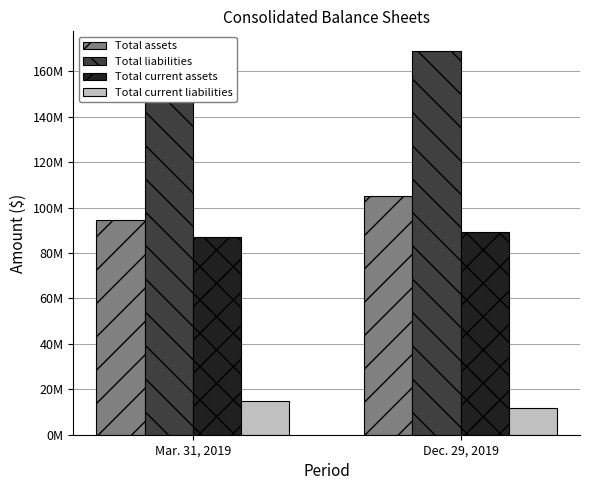

What is the highest value of the Total liabilities series?

169099000